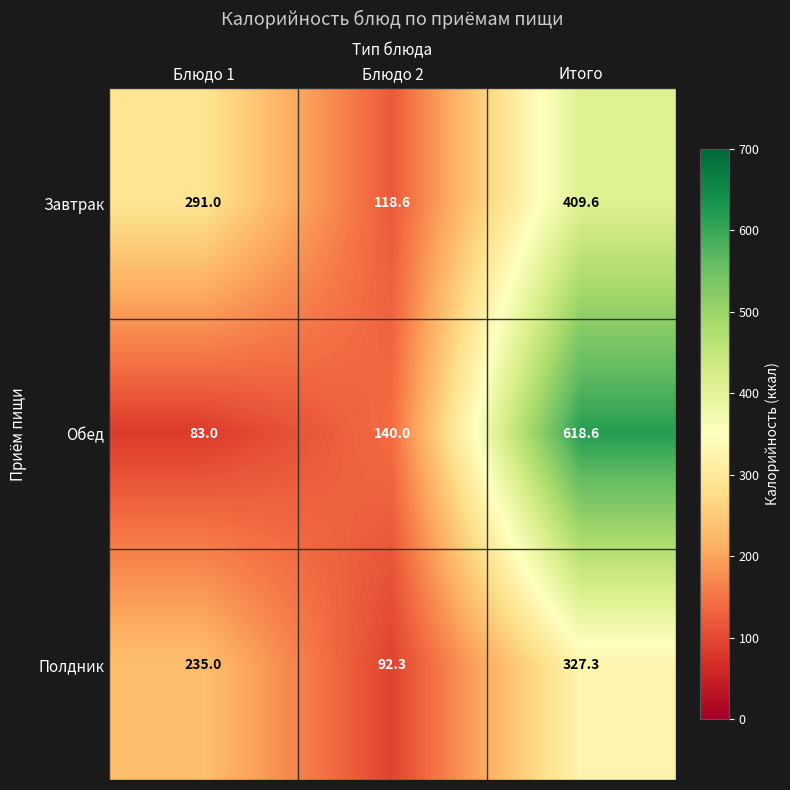

How many data points does each series have?

3